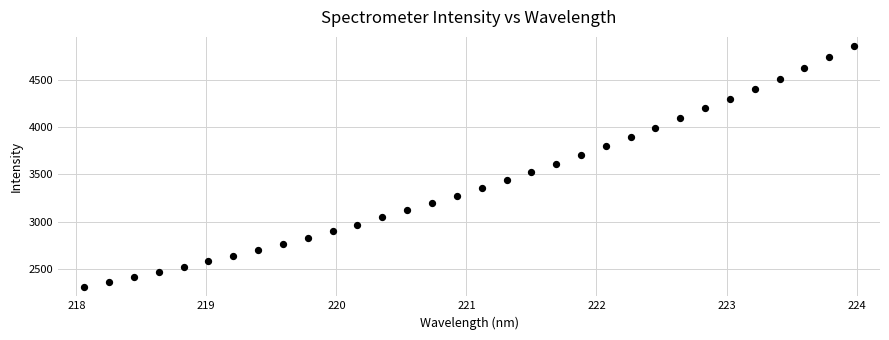

What is the range of X values (max minus min)?

5.9